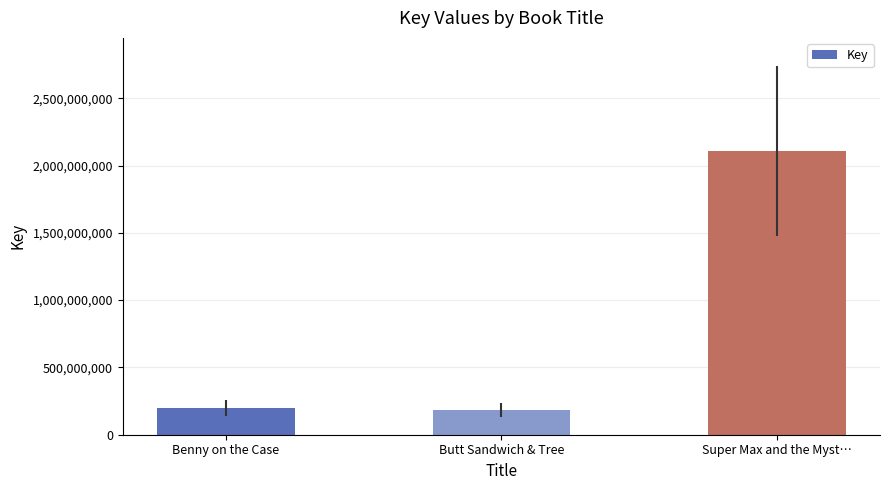

Reading right to left, what are all the values shown in this chart?

Super Max and the Myst…=2105730060	Butt Sandwich & Tree=183871174	Benny on the Case=199284263